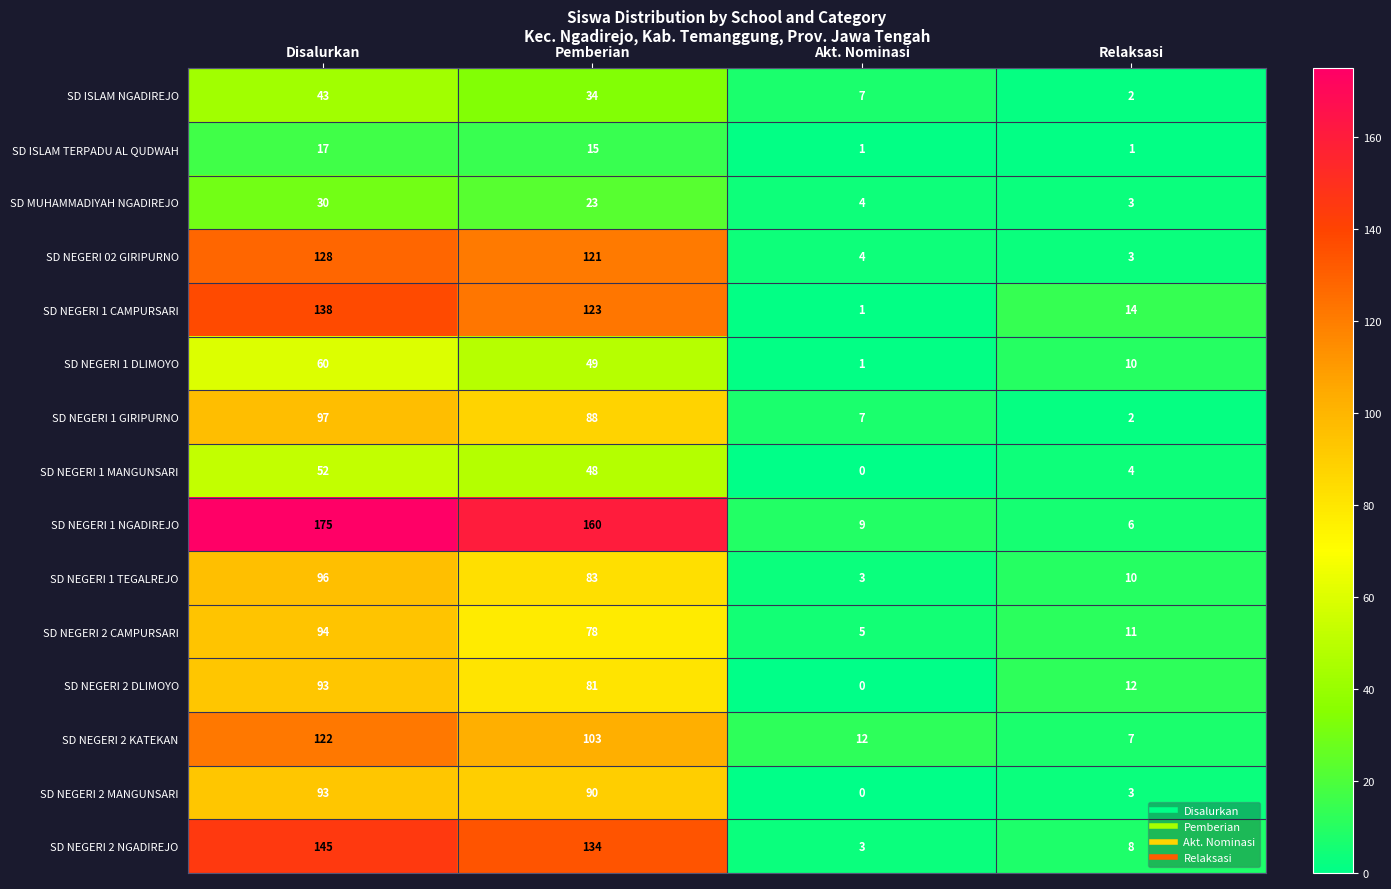

What is the minimum value for SD MUHAMMADIYAH NGADIREJO?

3